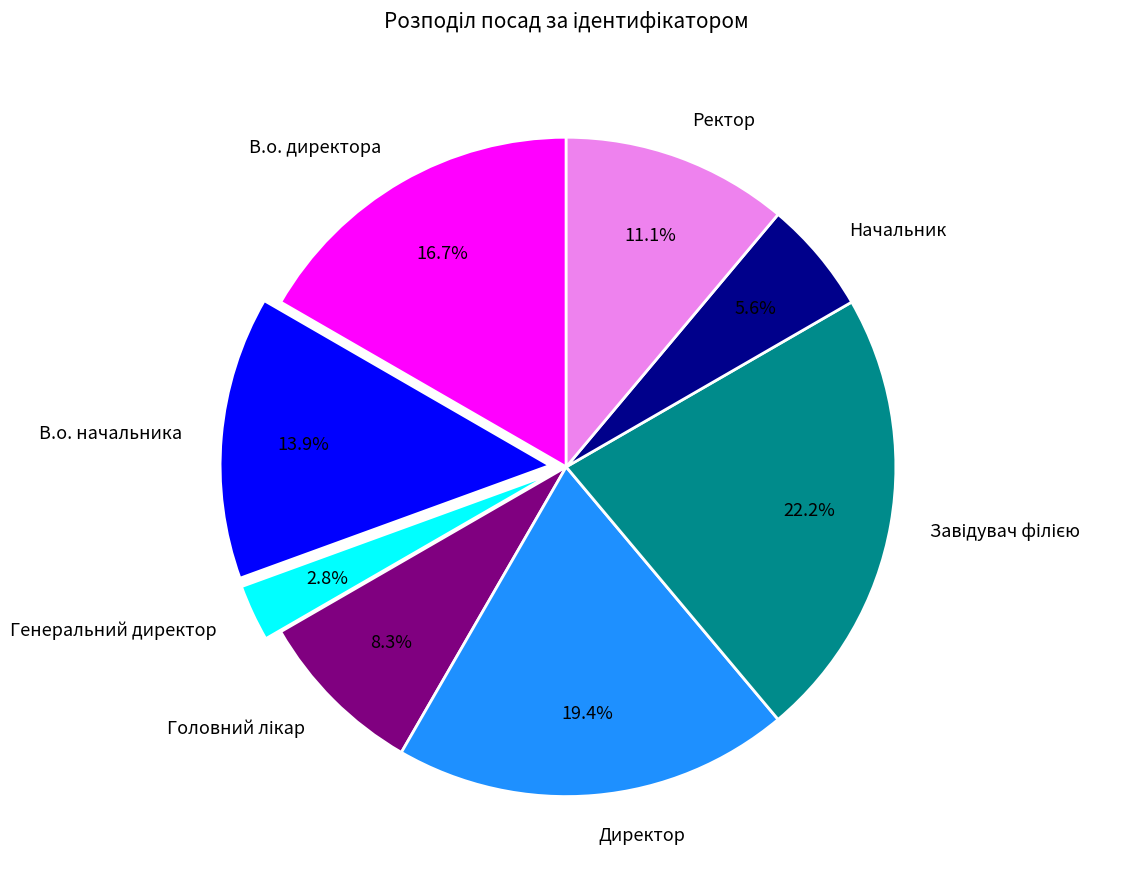

What percentage is NOT represented by Начальник?

94.4%